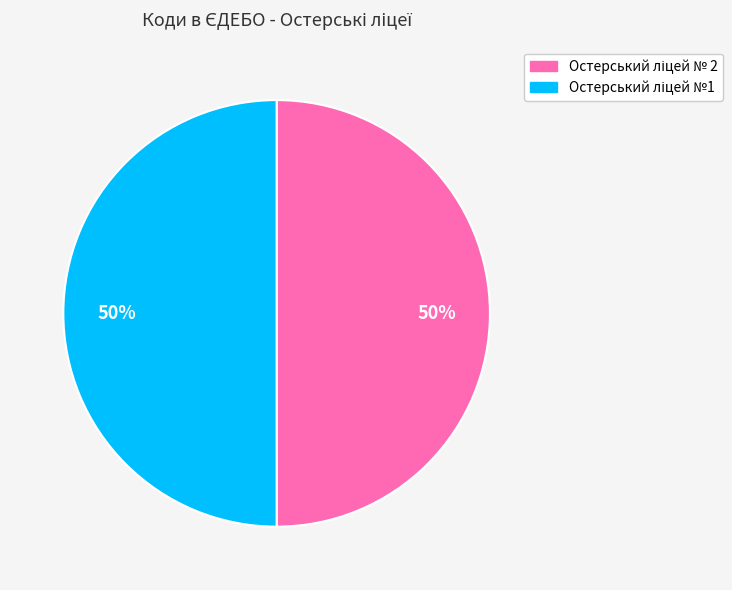

To the nearest percent, what is the average slice percentage?

50%